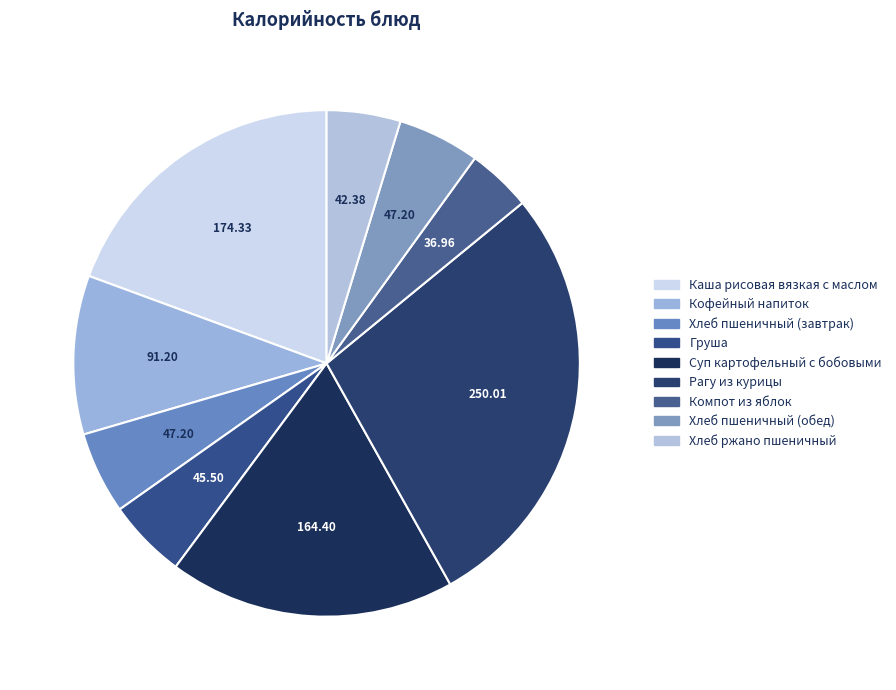

Which slice is the smallest?

Компот из яблок